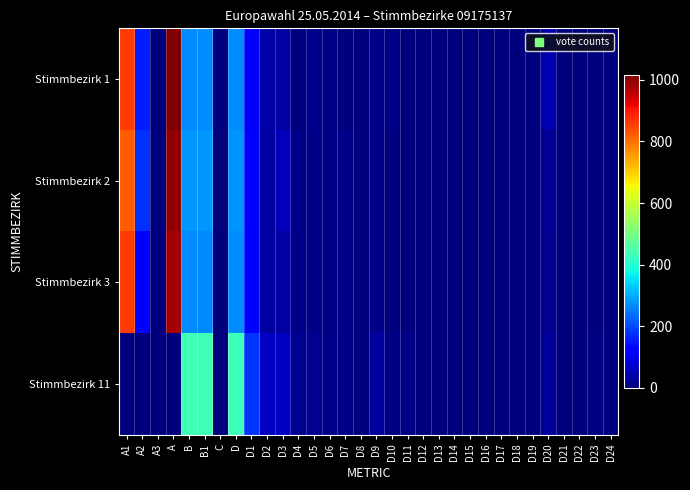

What is the greatest value displayed?

1015